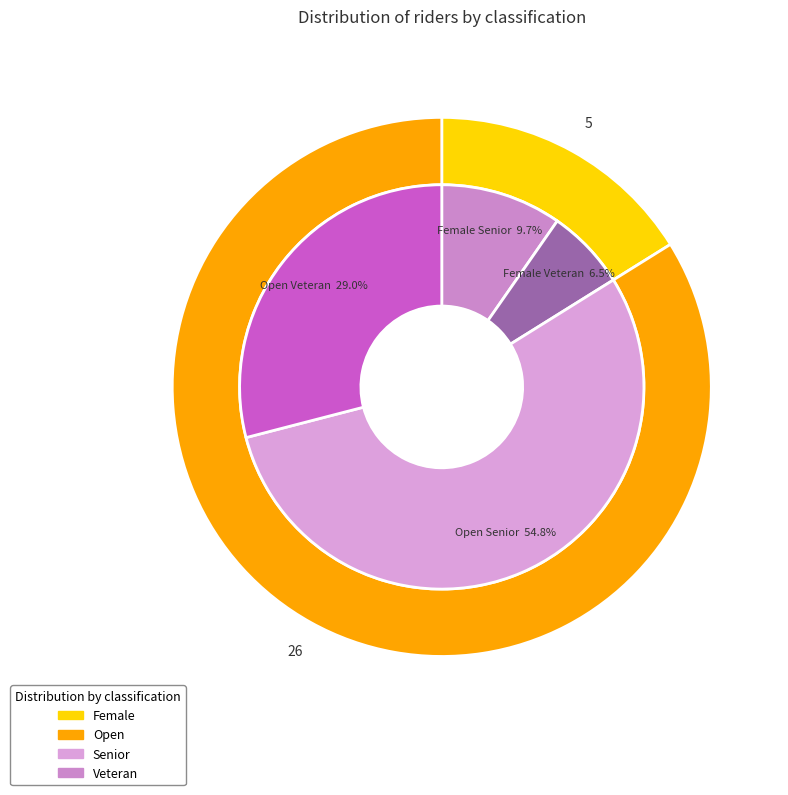

What is the largest slice in the pie chart?

Open